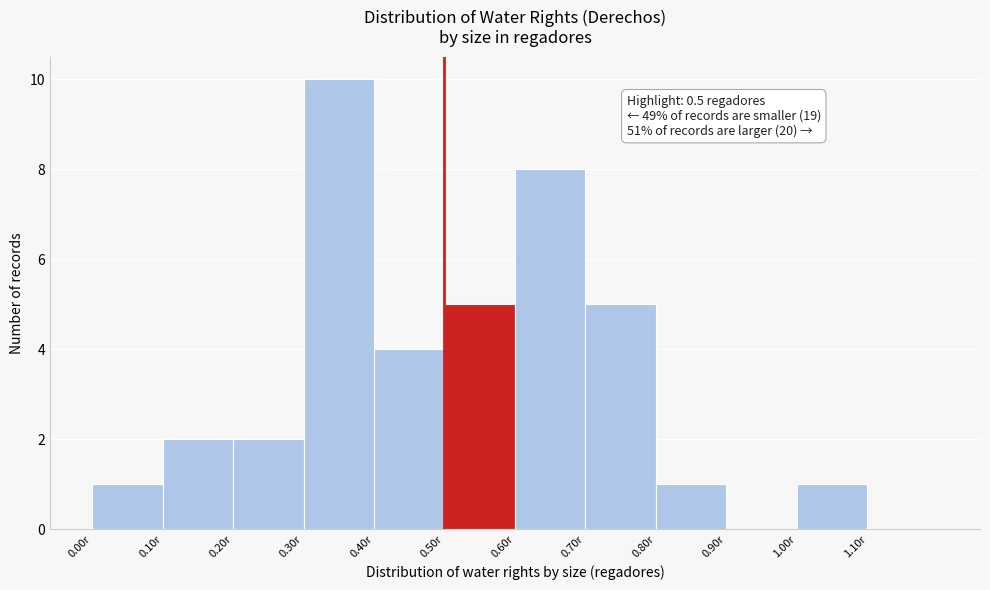

Which range on the x-axis has the tallest bar?

0.3 to 0.4